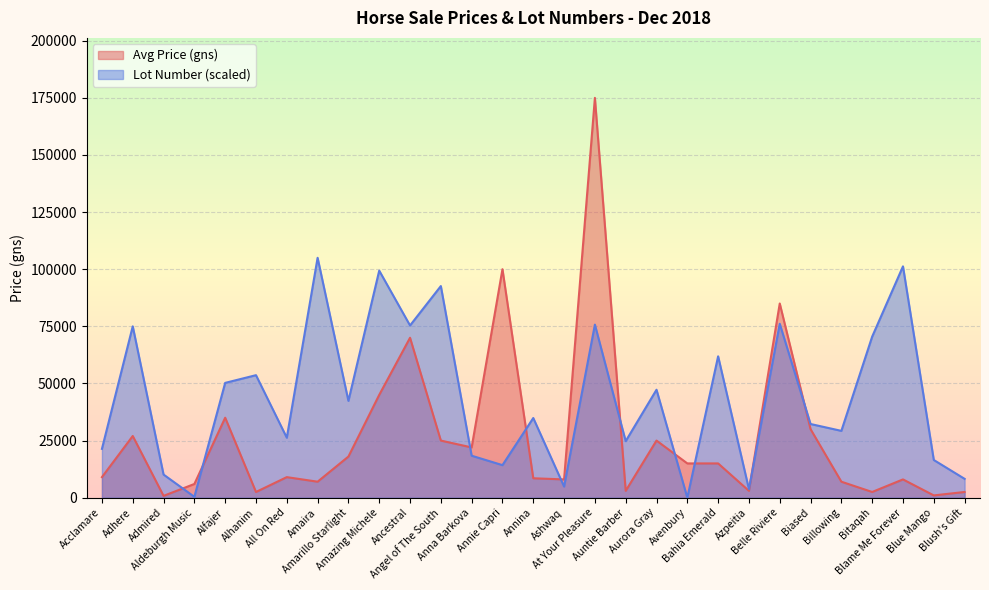

What is the difference between the maximum and minimum values in the Lot Number series?

105000.0